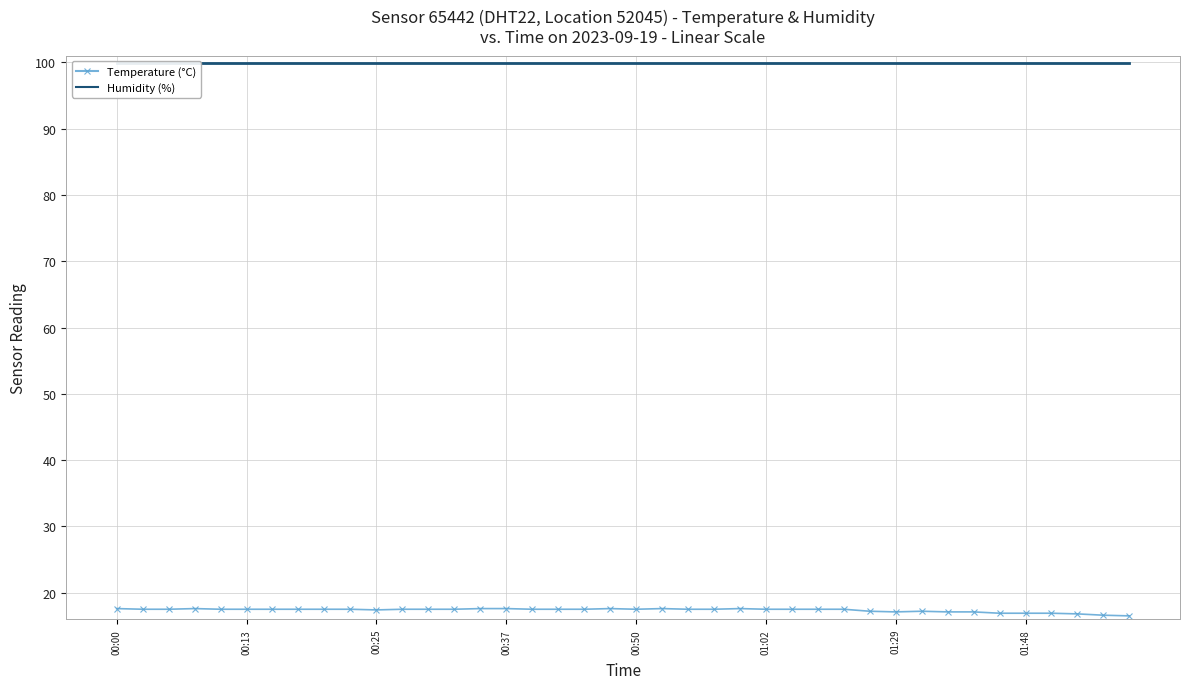

In Temperature (°C), how many points are higher than both neighbors (excluding endpoints)?

5